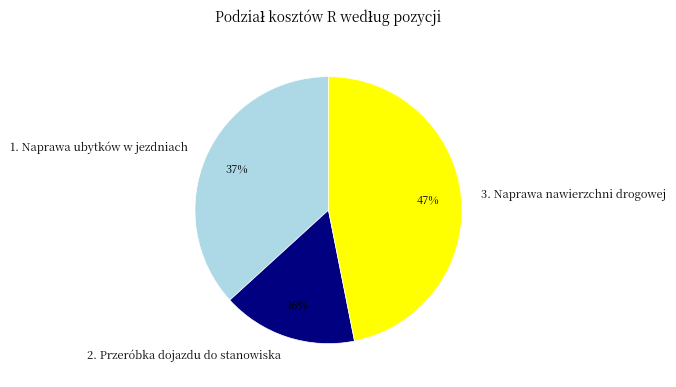

To the nearest percent, what is the difference between the largest and smallest slice percentages?

31%